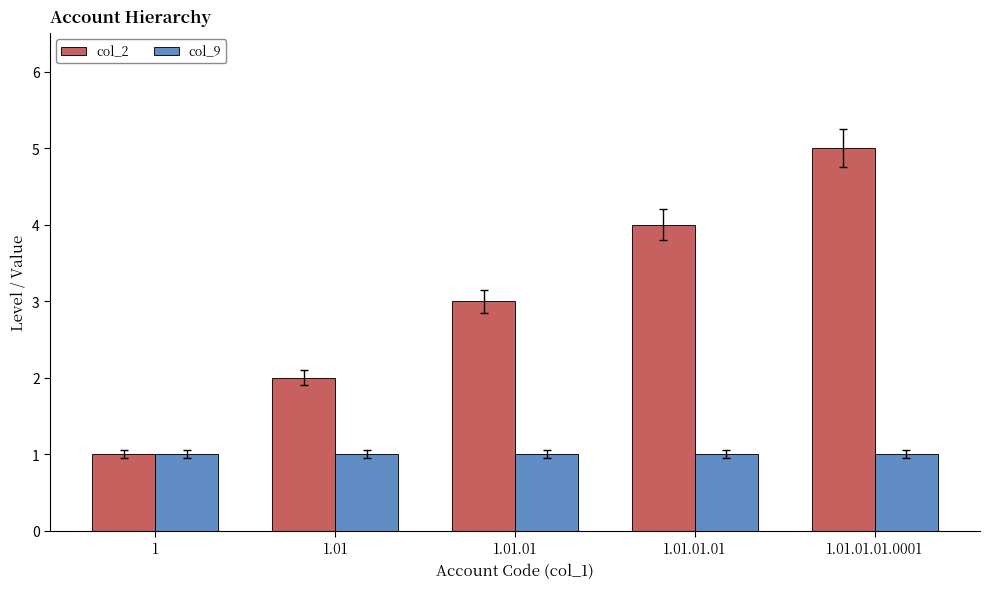

Does the chart contain any negative values?

No